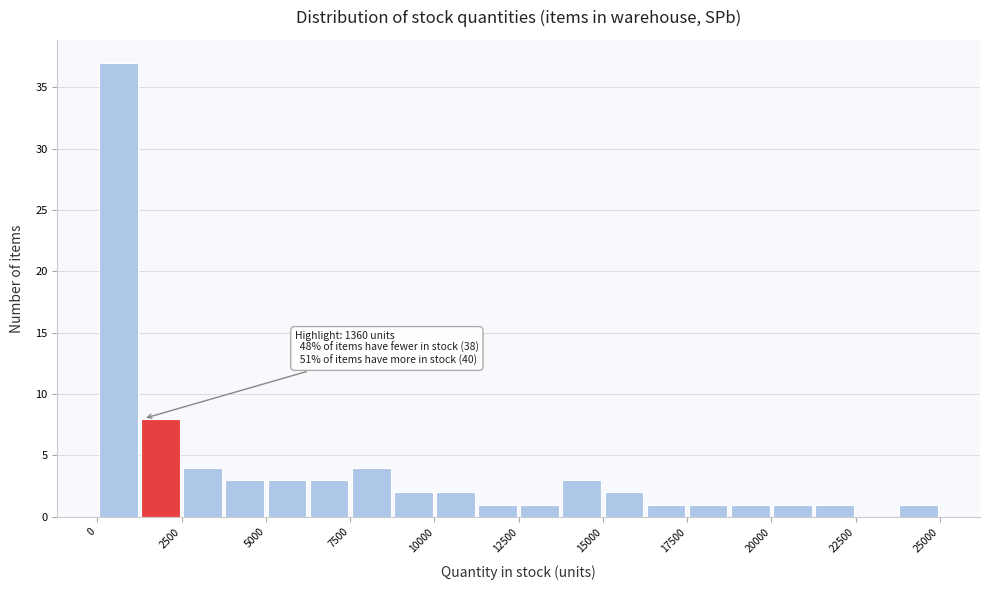

Around what value on the x-axis is the tallest bar? Give the approximate position of its centre, as read against the axis.

500